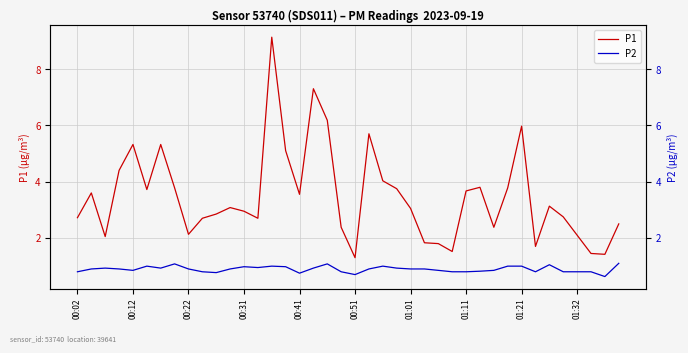

In P1, how many points are lower than both neighbors (excluding endpoints)?

10